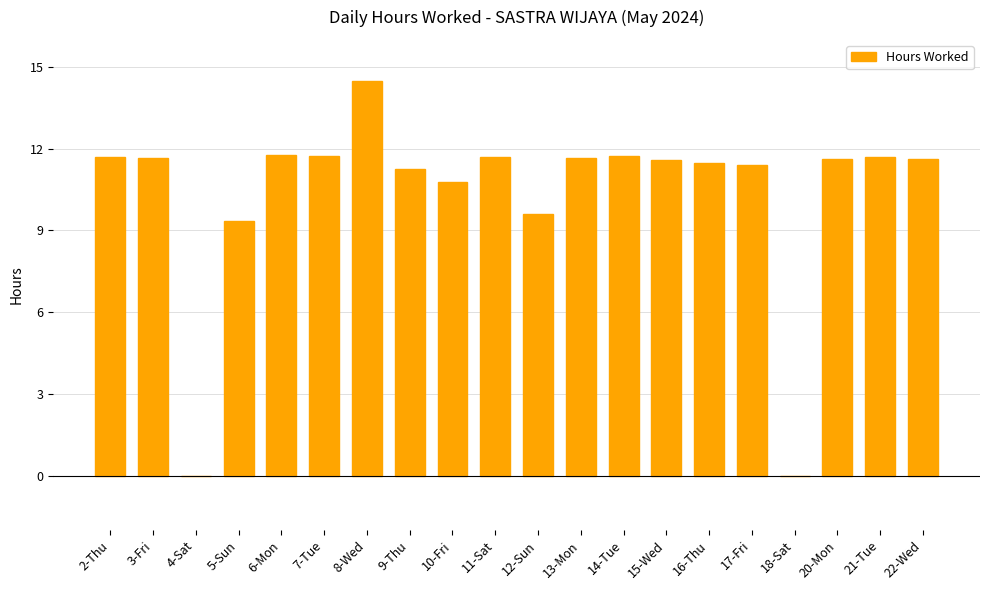

Count the number of values greater than 11.

15